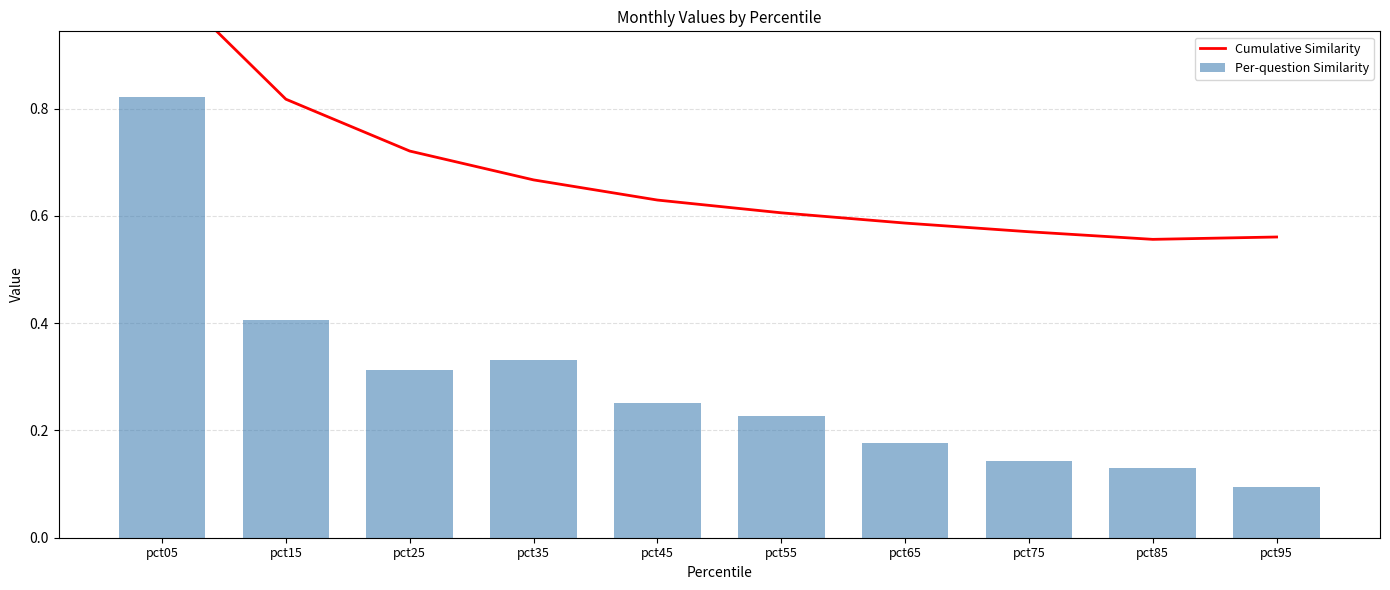

Which series has the largest total across all categories?

Cumulative Similarity